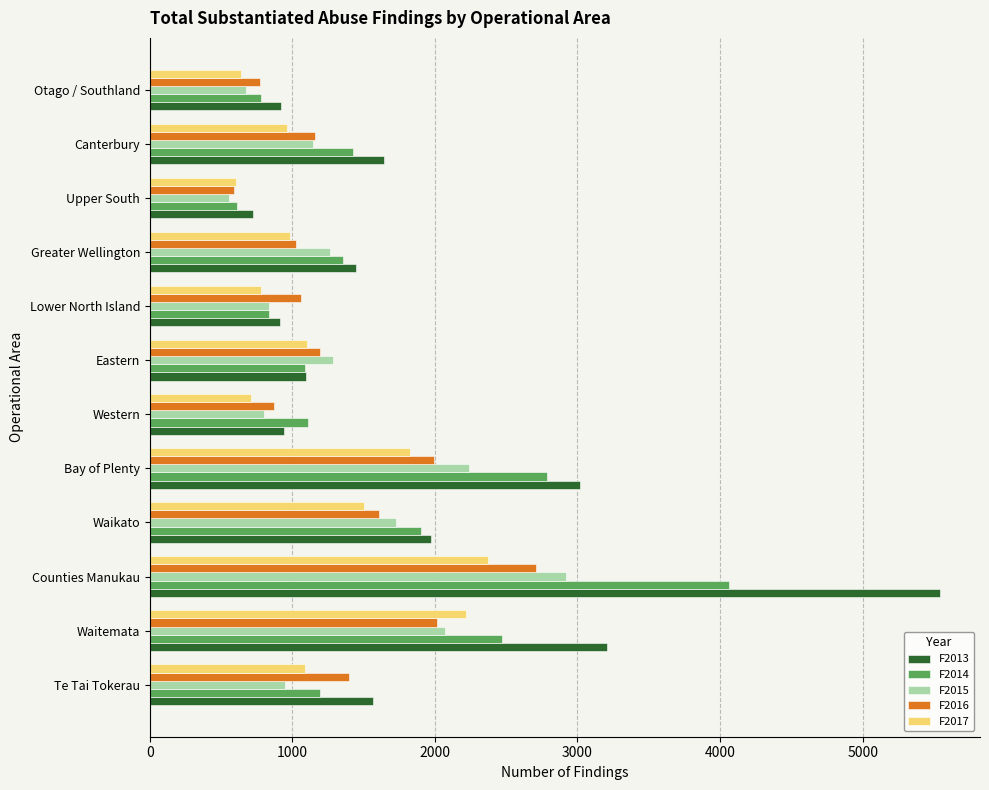

Which series has the largest total across all categories?

F2013